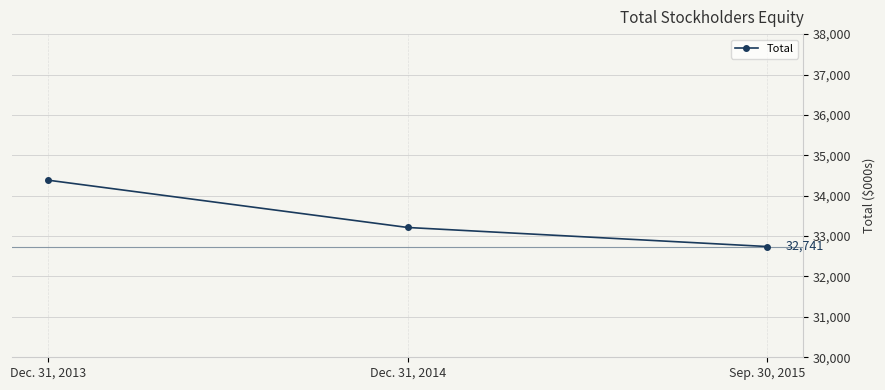

How many values are between 32741 and 34384?

3